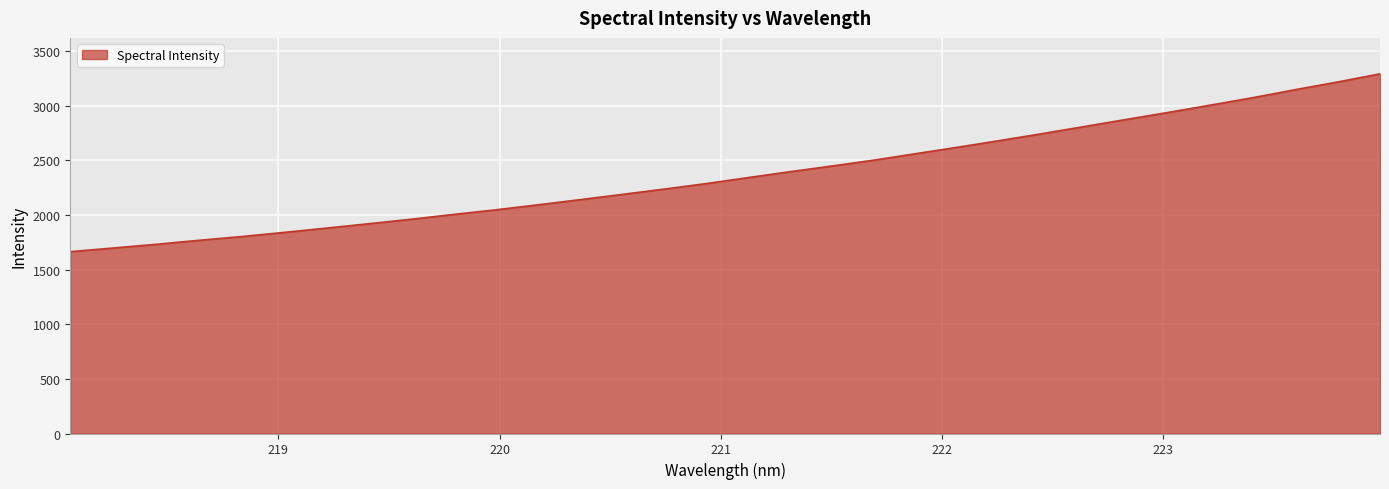

What is the minimum value shown in the chart?

1664.4